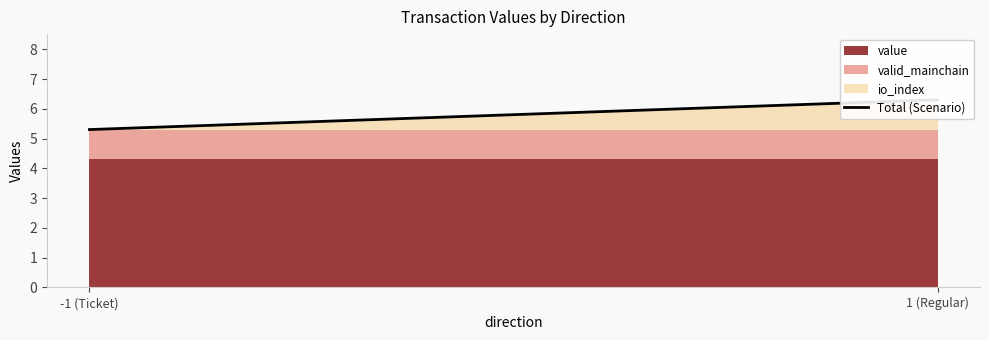

What is the difference between the values at -1 (Ticket) and 1 (Regular)?

1.0